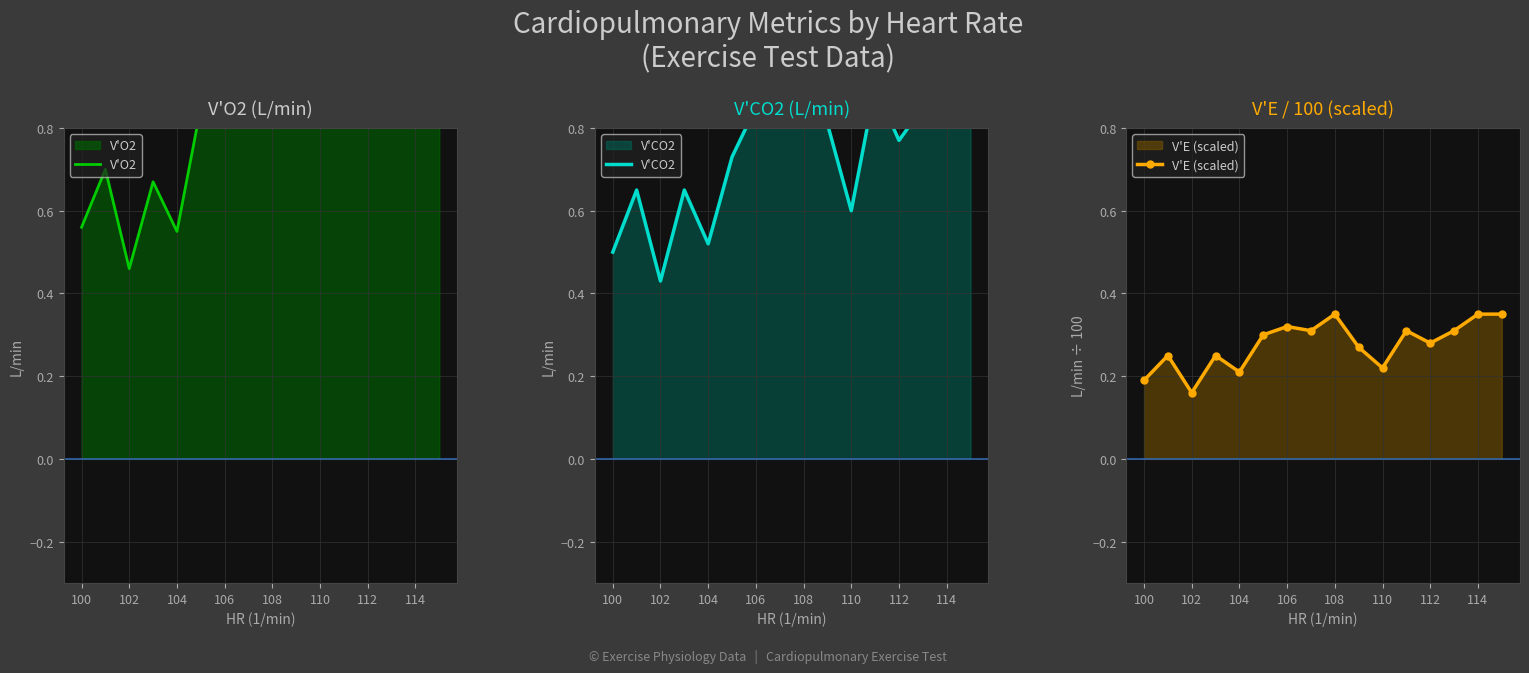

The value of V'O2 at 102 is 0.2. True or false?

False